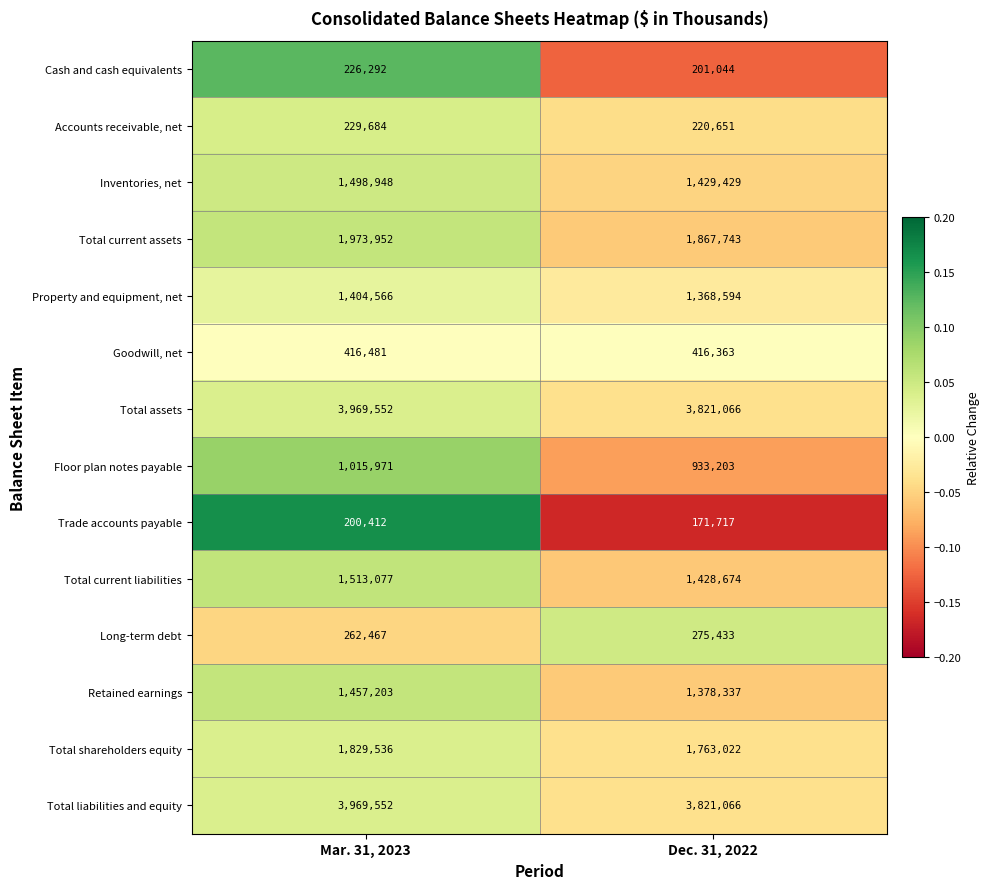

At which category is the sum across all series the highest?

Mar. 31, 2023